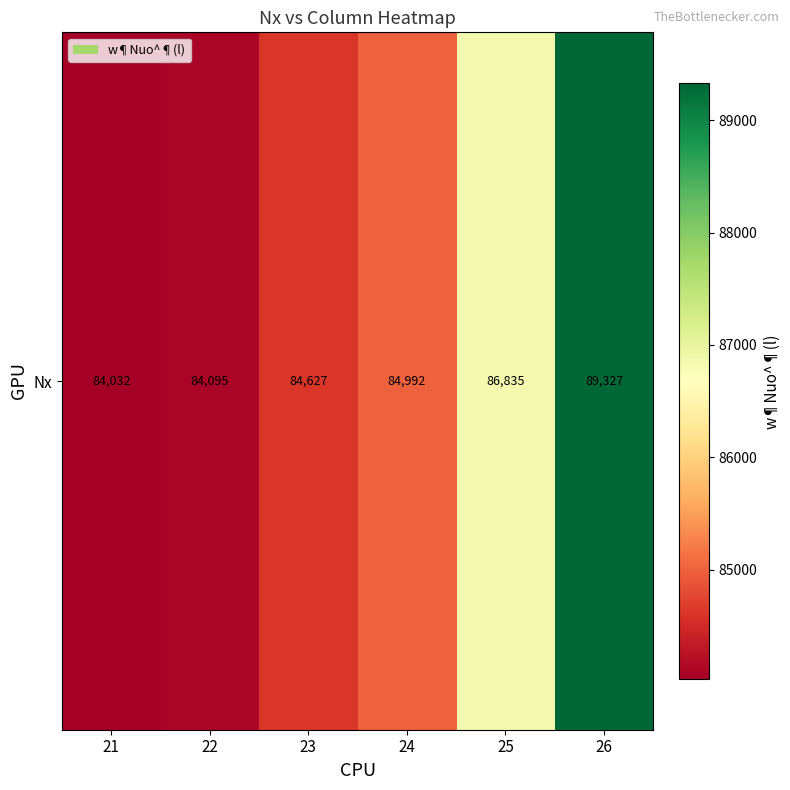

List the labels in order of value, smallest first.

21, 22, 23, 24, 25, 26